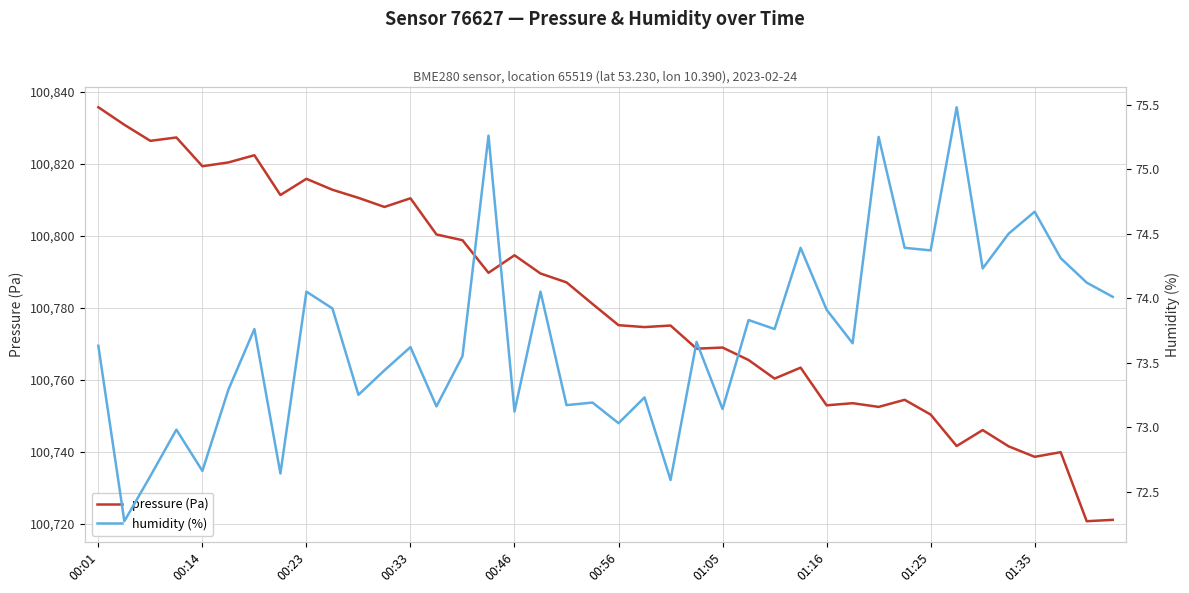

What is the total value across all series at 39?

100795.1